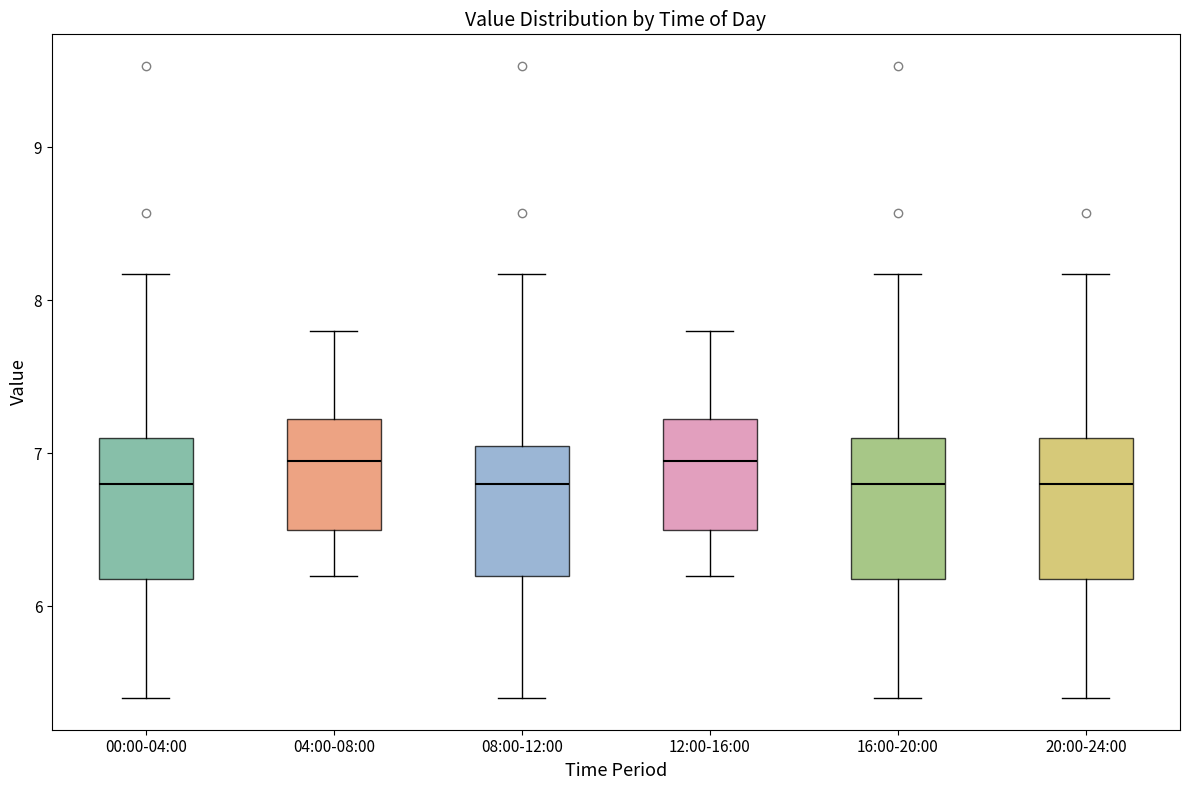

Reading left to right, read every box against the y-axis: the position of its median line, the range the box covers, and the ends of its whiskers. The values are not printed on the chart, so give them approximately, as read against the axis.

00:00-04:00: median 6.8, box 6.2 to 7.1, whiskers 5.4 to 8.2
04:00-08:00: median 7.0, box 6.5 to 7.2, whiskers 6.2 to 7.8
08:00-12:00: median 6.8, box 6.2 to 7.0, whiskers 5.4 to 8.2
12:00-16:00: median 7.0, box 6.5 to 7.2, whiskers 6.2 to 7.8
16:00-20:00: median 6.8, box 6.2 to 7.1, whiskers 5.4 to 8.2
20:00-24:00: median 6.8, box 6.2 to 7.1, whiskers 5.4 to 8.2